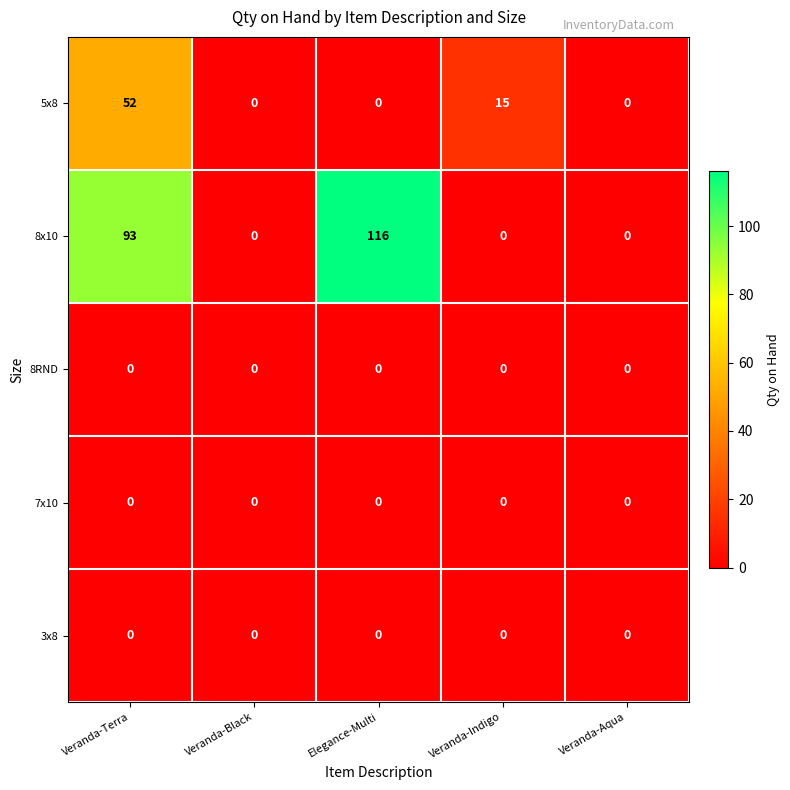

Reading right to left, extract all data points from this chart.

5x8: Veranda-Aqua=0	Veranda-Indigo=15	Elegance-Multi=0	Veranda-Black=0	Veranda-Terra=52
8x10: Veranda-Aqua=0	Veranda-Indigo=0	Elegance-Multi=116	Veranda-Black=0	Veranda-Terra=93
8RND: Veranda-Aqua=0	Veranda-Indigo=0	Elegance-Multi=0	Veranda-Black=0	Veranda-Terra=0
7x10: Veranda-Aqua=0	Veranda-Indigo=0	Elegance-Multi=0	Veranda-Black=0	Veranda-Terra=0
3x8: Veranda-Aqua=0	Veranda-Indigo=0	Elegance-Multi=0	Veranda-Black=0	Veranda-Terra=0